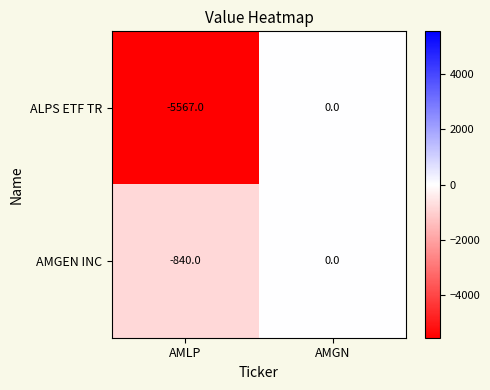

List the series in order of their overall mean, highest first.

AMGEN INC, ALPS ETF TR